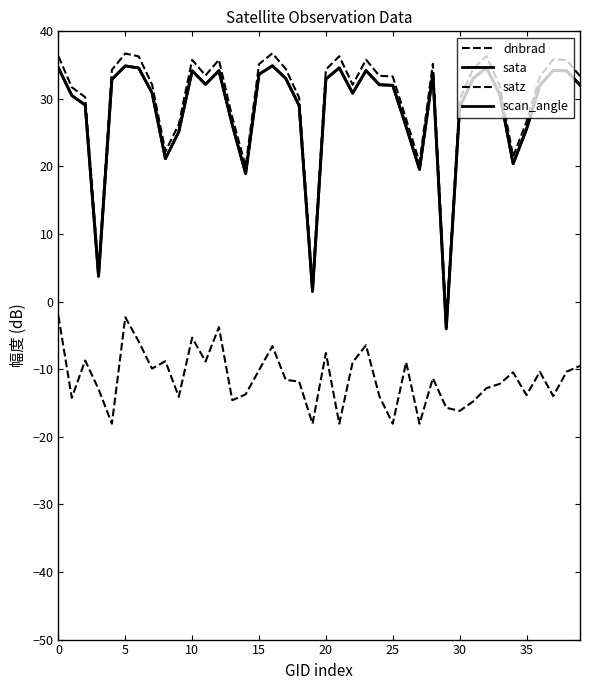

Is this an area chart (filled region under the line)?

No